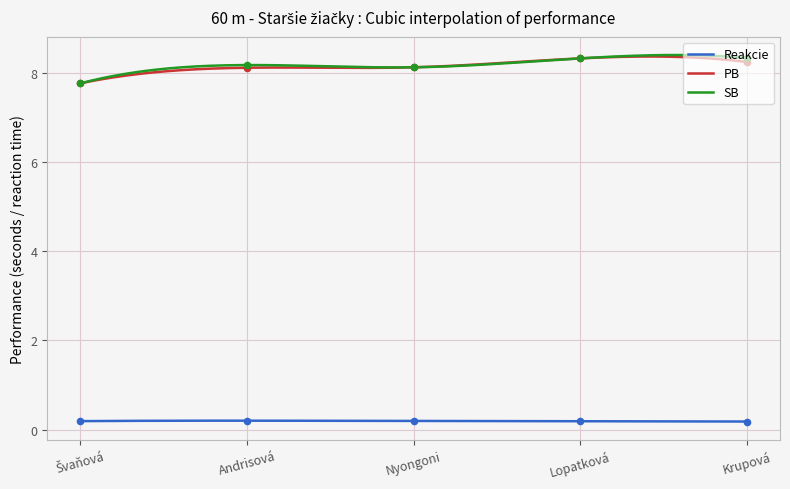

Which series has the largest total across all categories?

SB